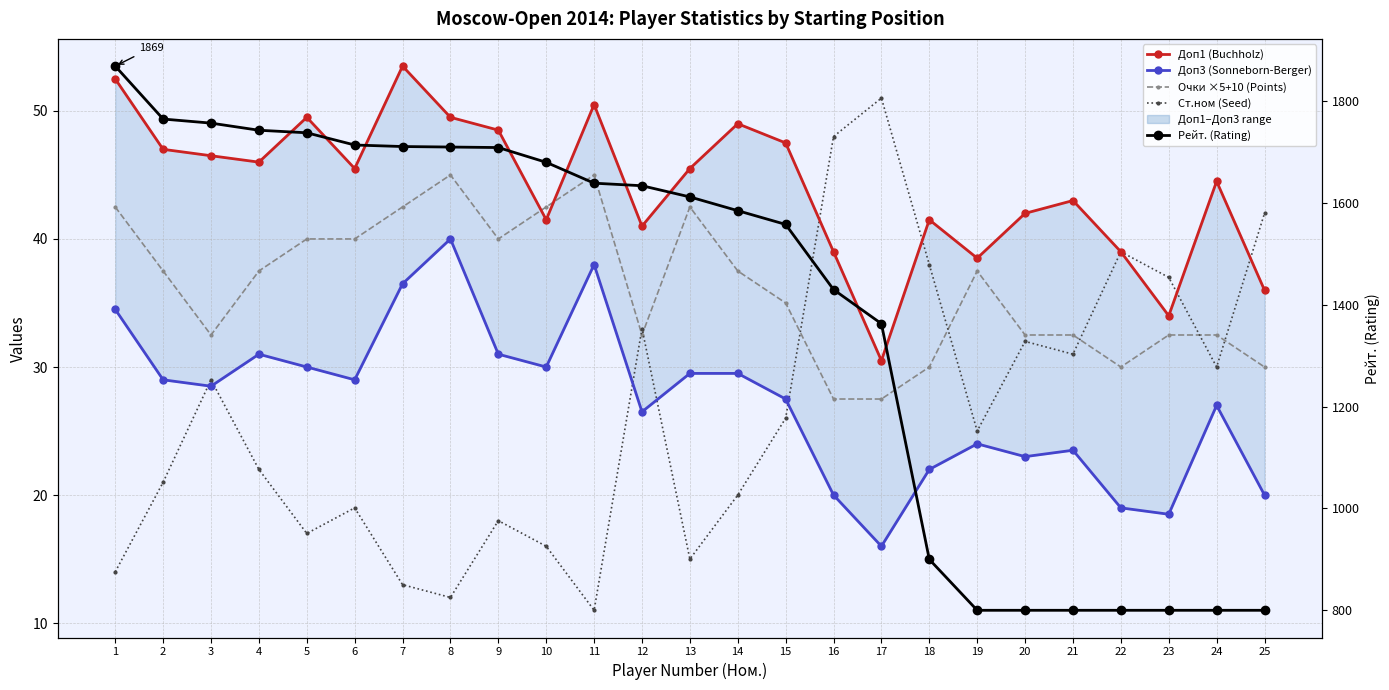

List the series in order of their peak value, highest first.

Рейт. (Rating), Доп1 (Buchholz), Ст.ном (Seed), Очки ×5+10 (Points), Доп3 (Sonneborn-Berger)